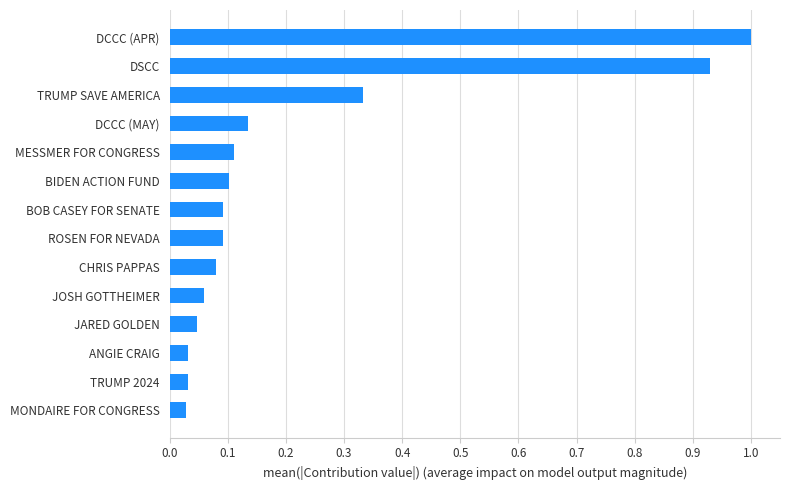

The value at BIDEN ACTION FUND is 0.1. True or false?

True